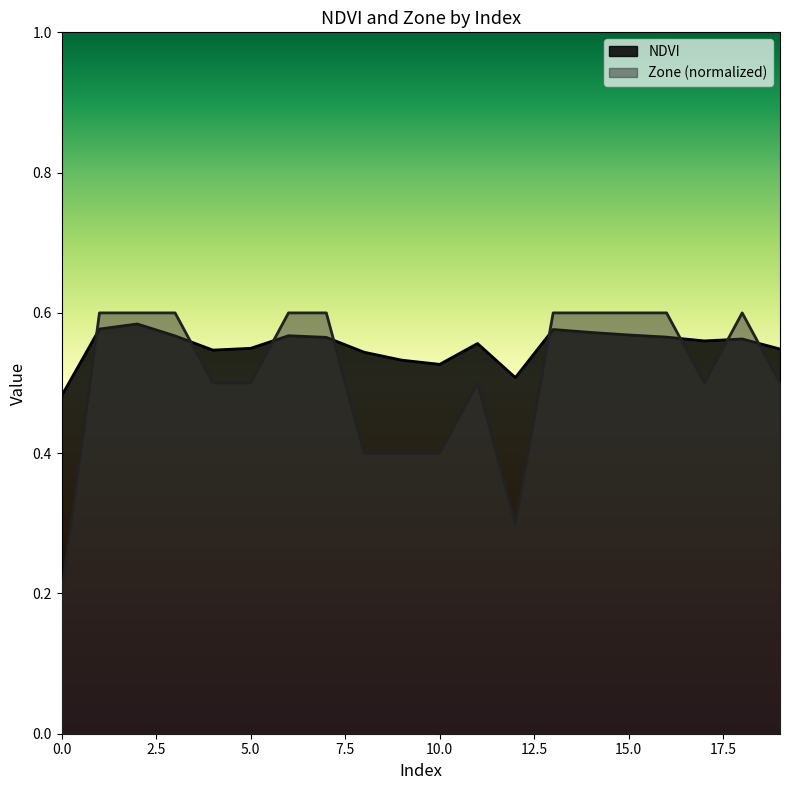

What is the value of the Zone point at the 19th from the left?

0.6